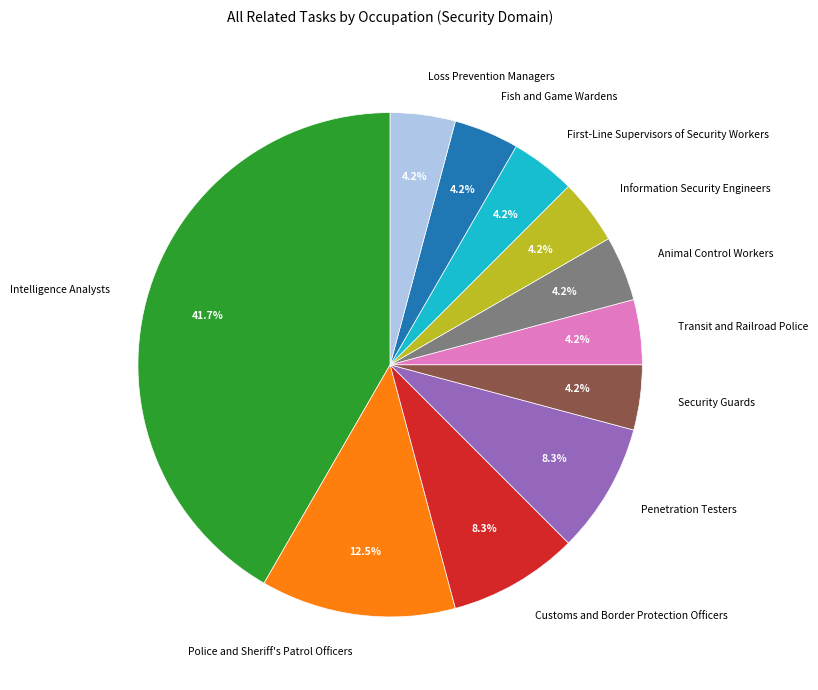

What is the largest slice in the pie chart?

Intelligence Analysts